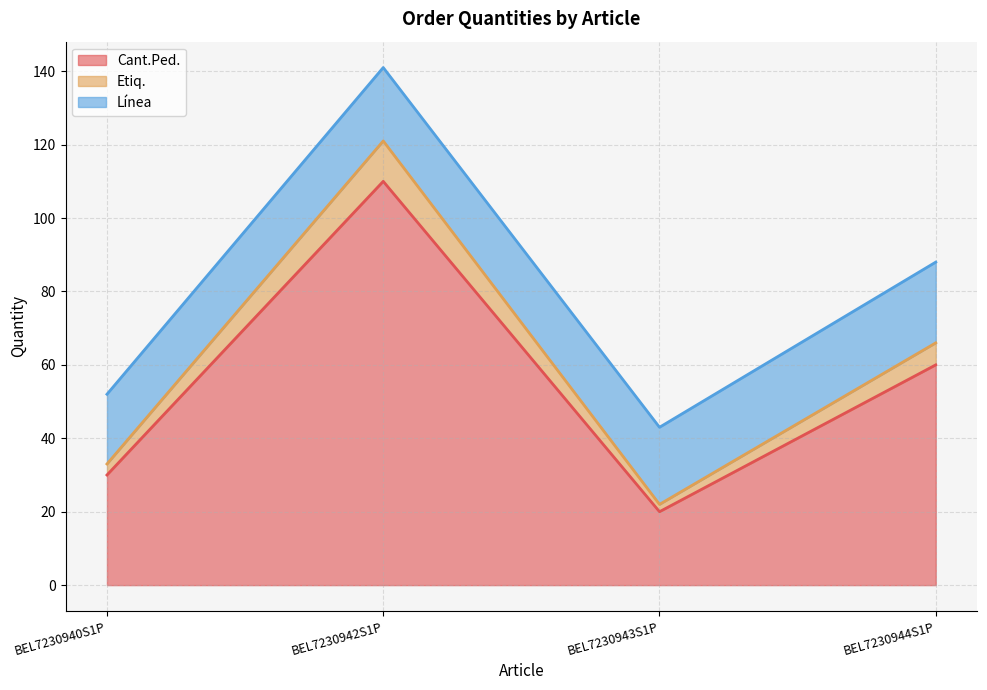

List the labels in order of Etiq. value, largest first.

BEL7230942S1P, BEL7230944S1P, BEL7230940S1P, BEL7230943S1P